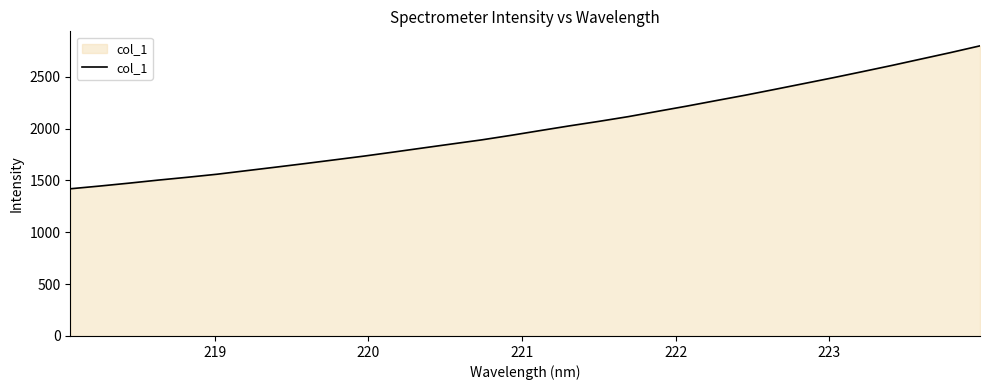

What is the smallest value displayed?

1420.1